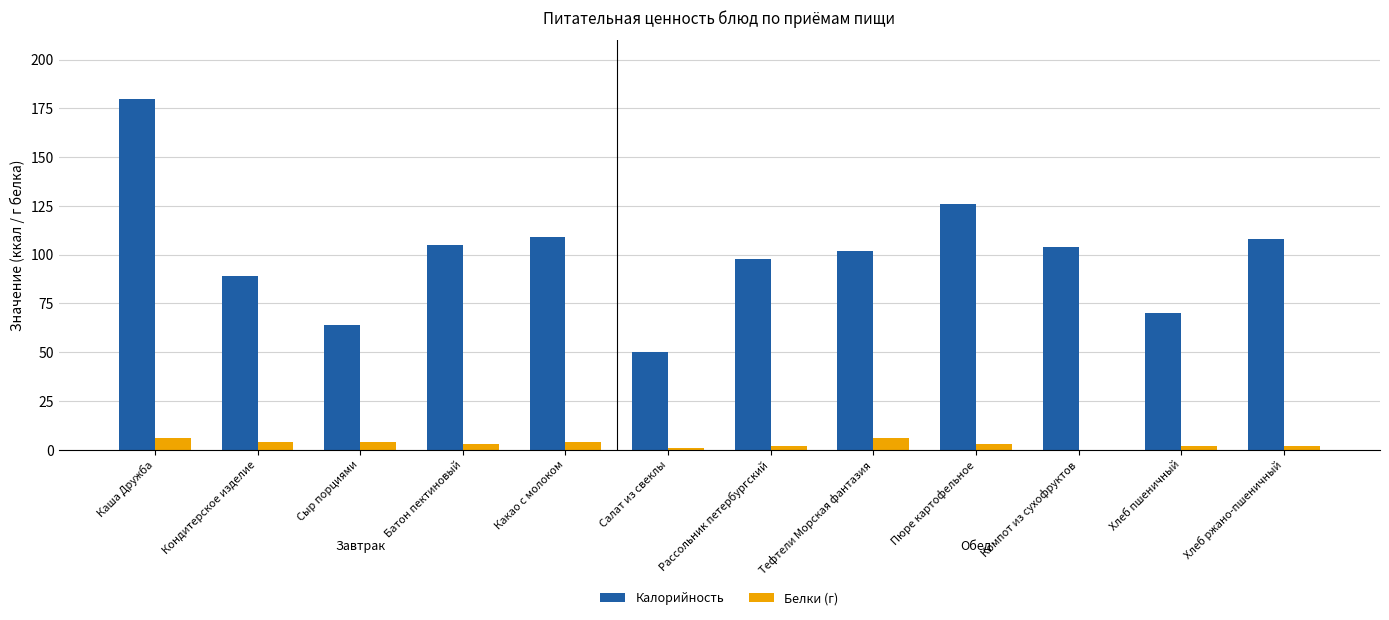

Is the value of Белки (г) at Кондитерское изделие greater than the value of Калорийность at Батон пектиновый?

No